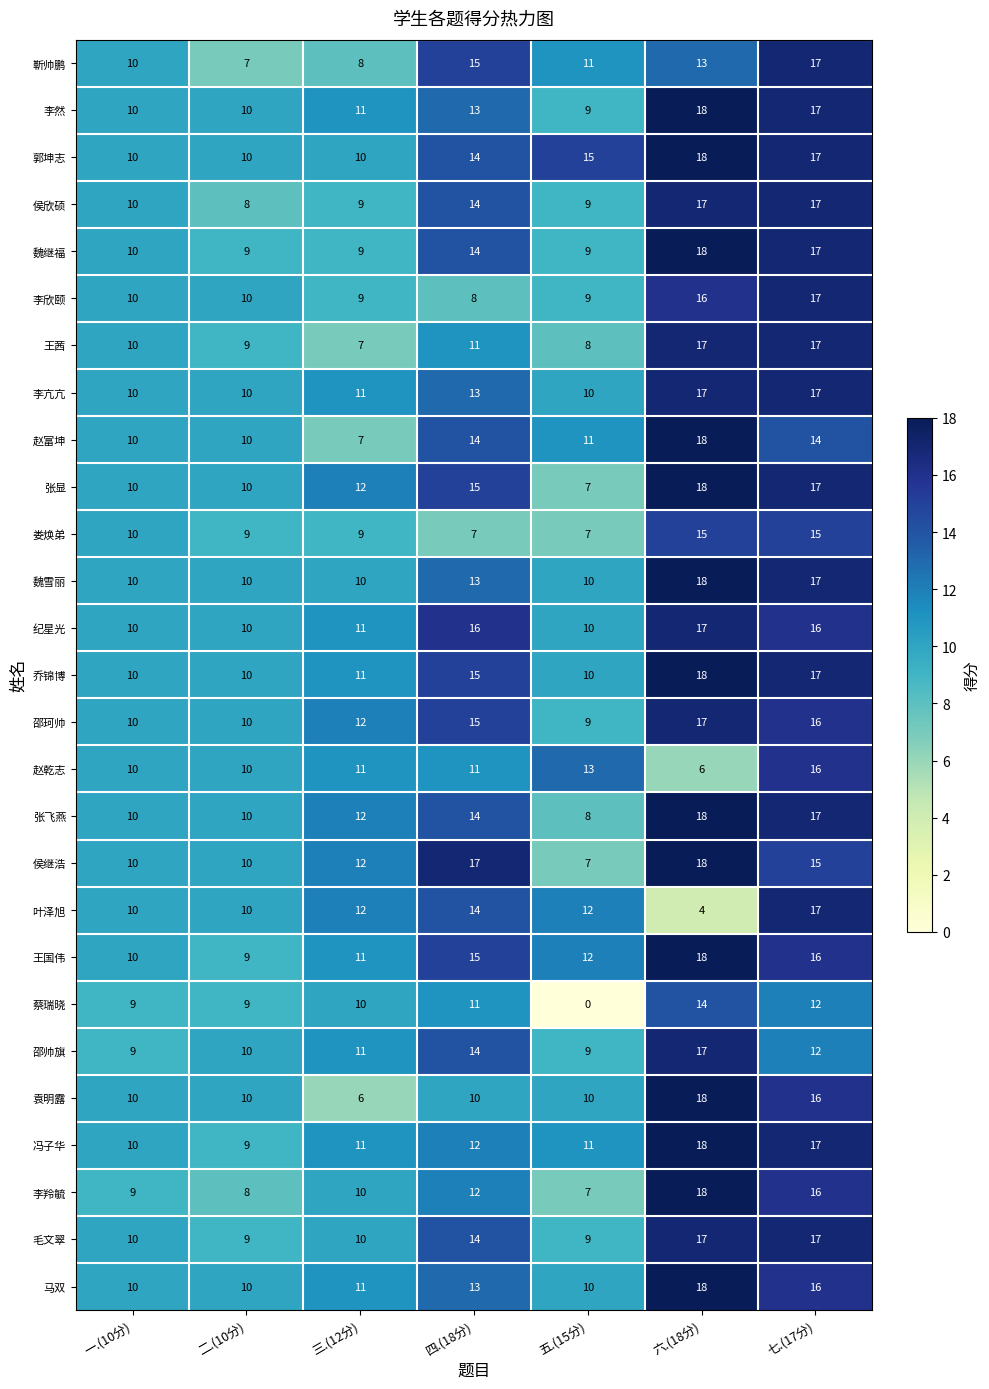

Which series has the largest total across all categories?

郭坤志